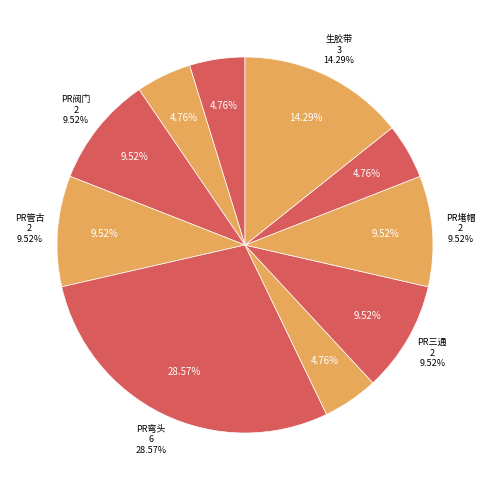

Rank the categories by value from highest to lowest.

PR弯头, 生胶带, PR阀门, PR管古, PR三通, PR堵帽, 哈弗卡, PR加密阀, 水表, 塑料盖板